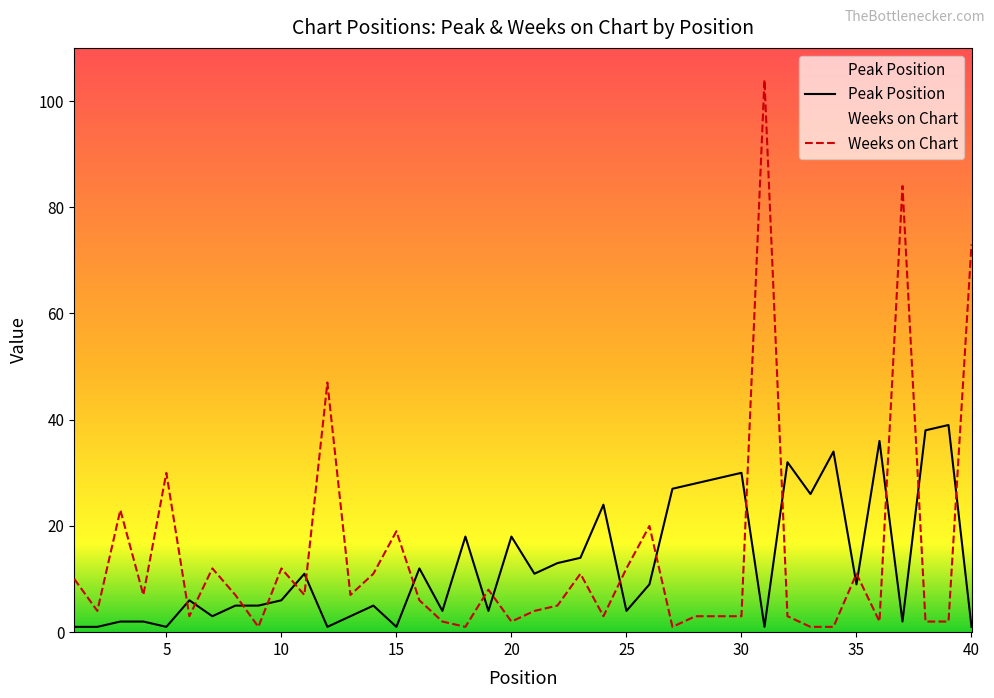

How many data points in Peak Position are above 9?

18